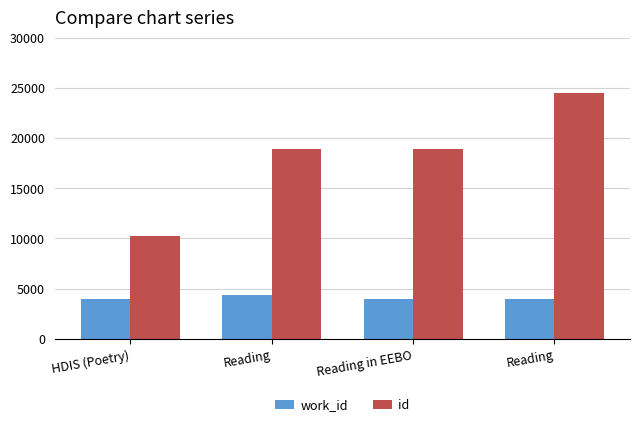

What is the maximum value shown in the chart?

24456